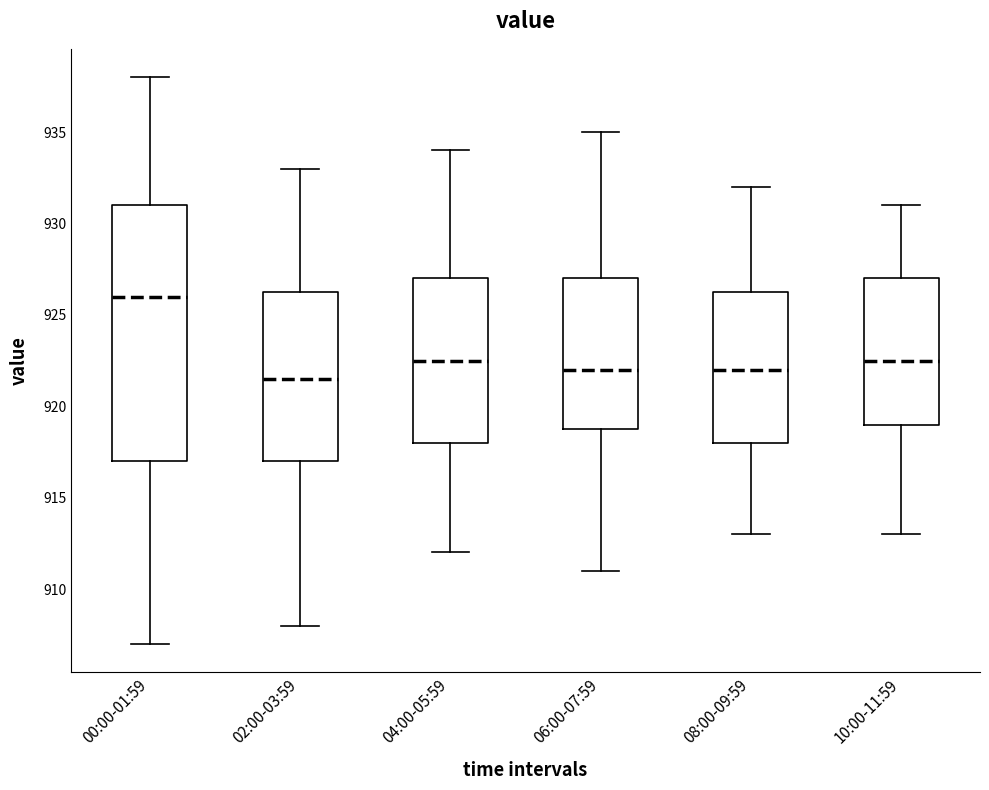

Reading left to right, transcribe this box plot: for each box, give where its median line is, the range the box spans, and where its two whiskers end, as read against the y-axis. The values are not printed on the chart, so give them approximately, as read against the axis.

00:00-01:59: median 926.0, box 917.0 to 931.0, whiskers 907.0 to 938.0
02:00-03:59: median 921.5, box 917.0 to 926.5, whiskers 908.0 to 933.0
04:00-05:59: median 922.5, box 918.0 to 927.0, whiskers 912.0 to 934.0
06:00-07:59: median 922.0, box 919.0 to 927.0, whiskers 911.0 to 935.0
08:00-09:59: median 922.0, box 918.0 to 926.5, whiskers 913.0 to 932.0
10:00-11:59: median 922.5, box 919.0 to 927.0, whiskers 913.0 to 931.0